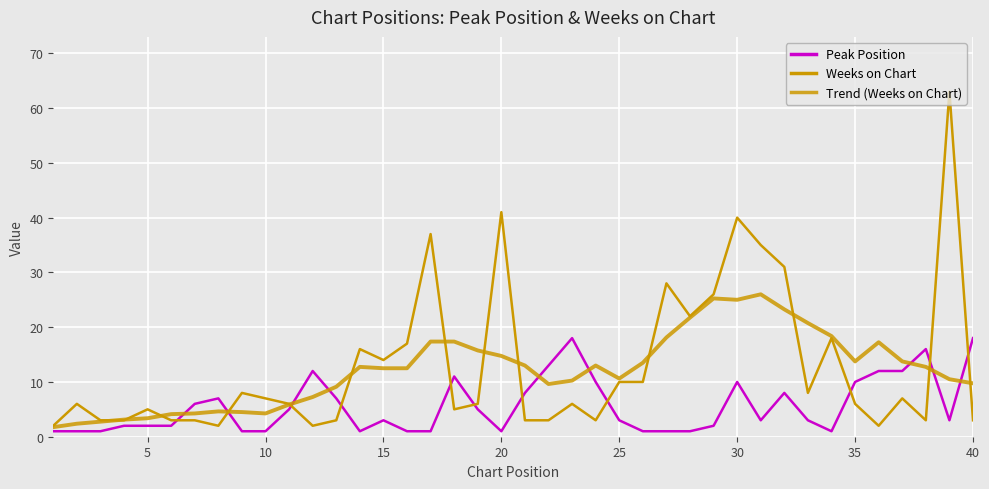

What is the smallest value displayed?

1.0